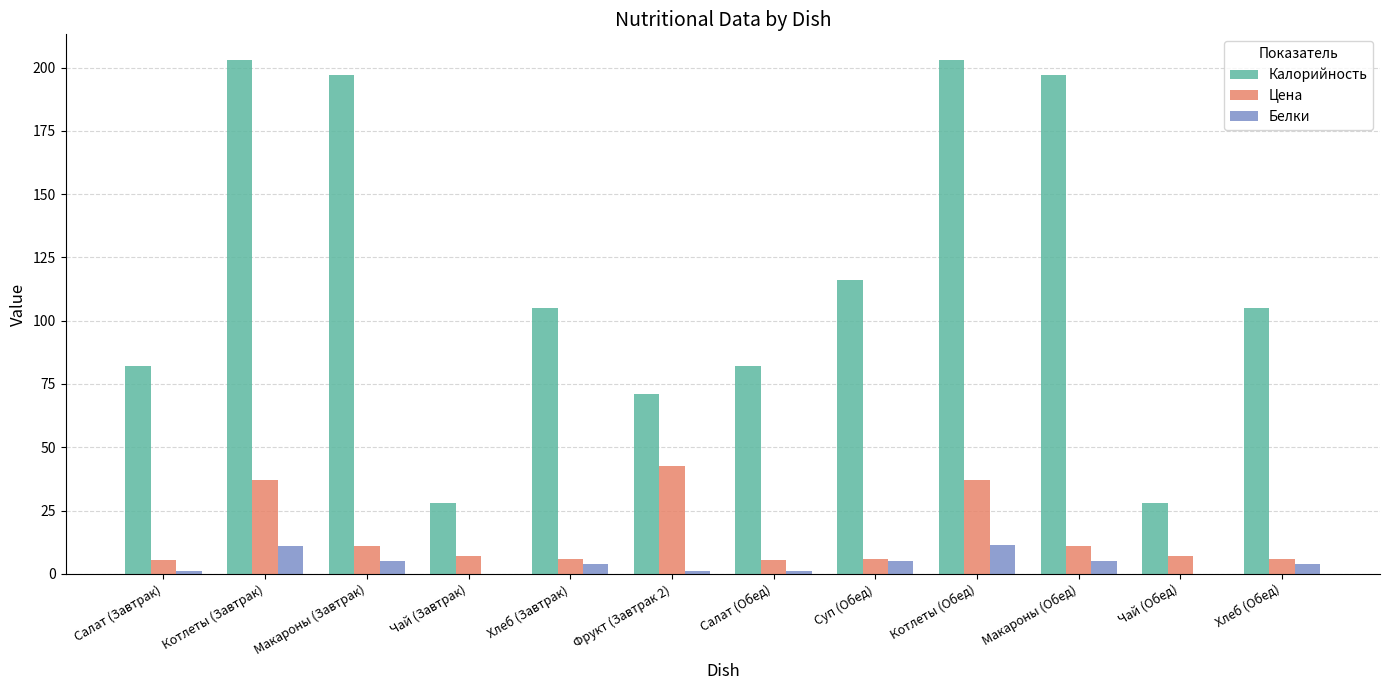

Is the value of Белки at Салат (Обед) greater than the value of Калорийность at Хлеб (Завтрак)?

No